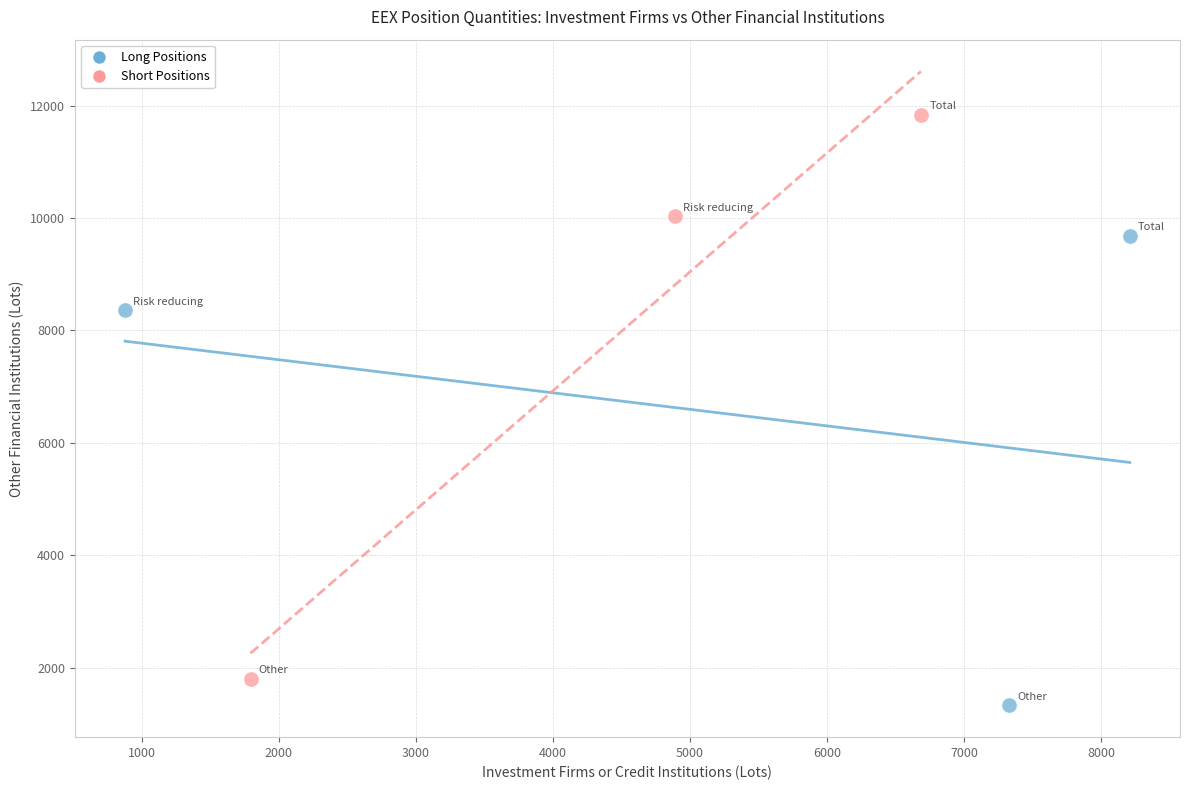

Which series reaches the minimum Y coordinate?

Long Positions